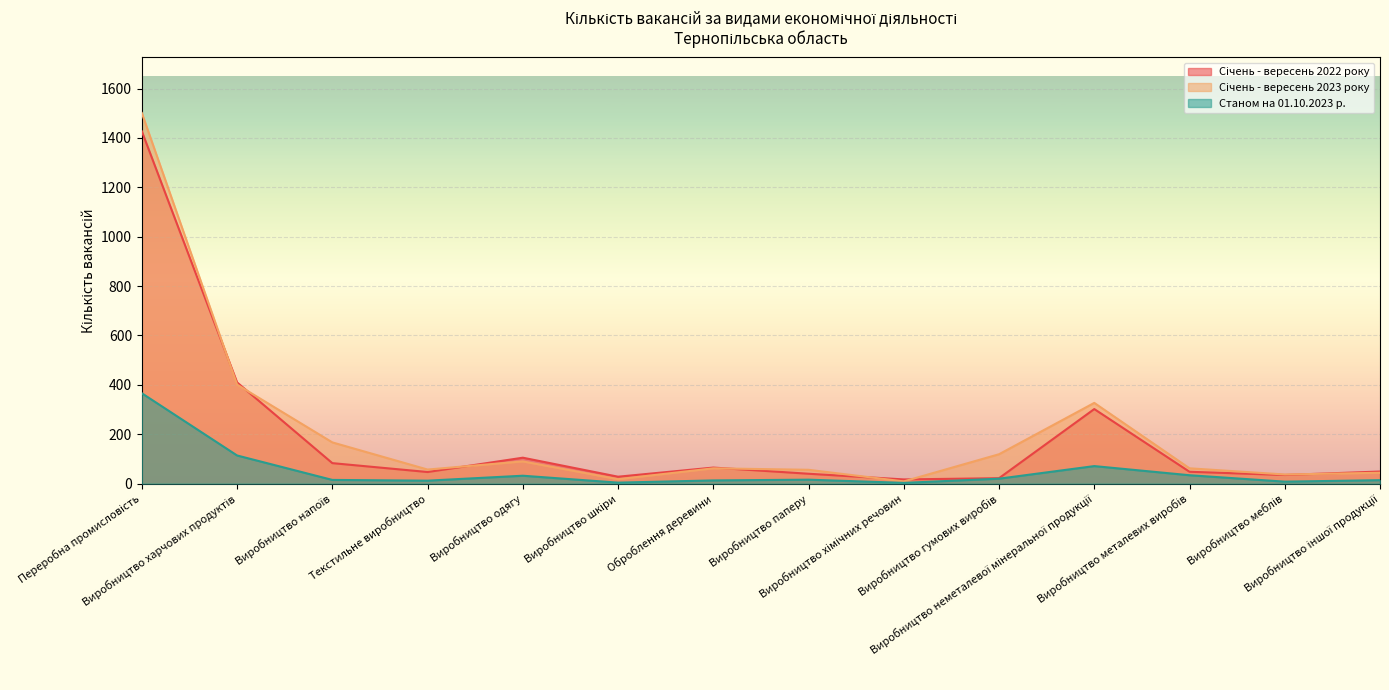

Reading right to left, what are all the values shown in this chart?

Січень - вересень 2022 року: 49	35	48	302	22	17	40	65	28	105	47	83	410	1427
Січень - вересень 2023 року: 44	37	62	327	119	9	56	62	18	90	57	167	401	1501
Станом на 01.10.2023 р.: 14	8	34	71	20	3	16	13	4	32	12	15	114	366